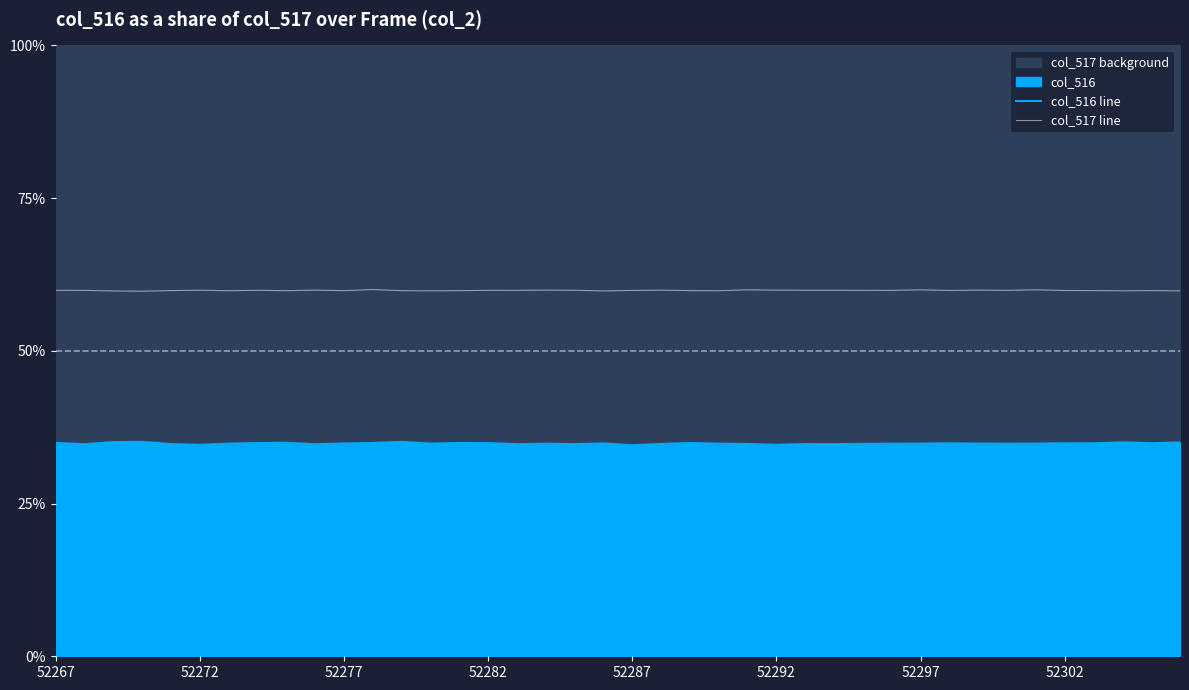

The value of col_516 line at 52287 is 34.5. True or false?

True